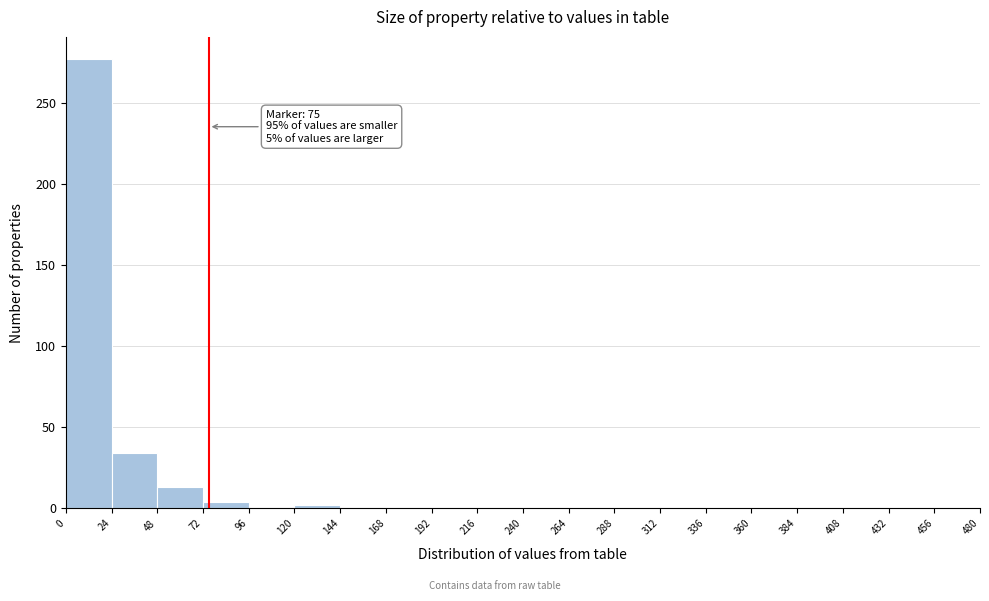

Which range on the x-axis has the tallest bar?

0 to 24